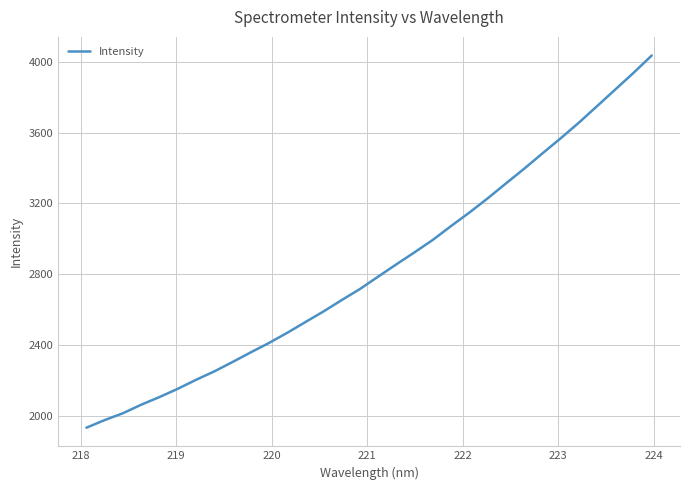

What is the maximum value shown in the chart?

4036.2